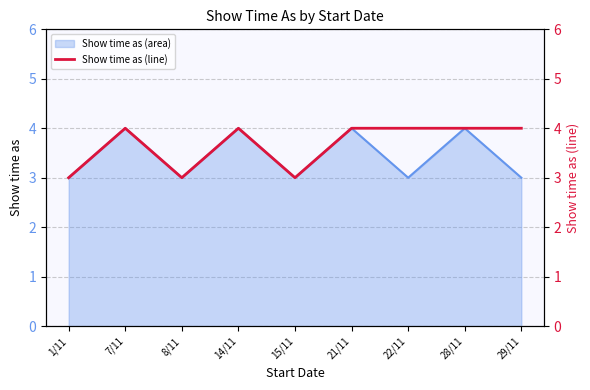

Where is the first local maximum?

7/11